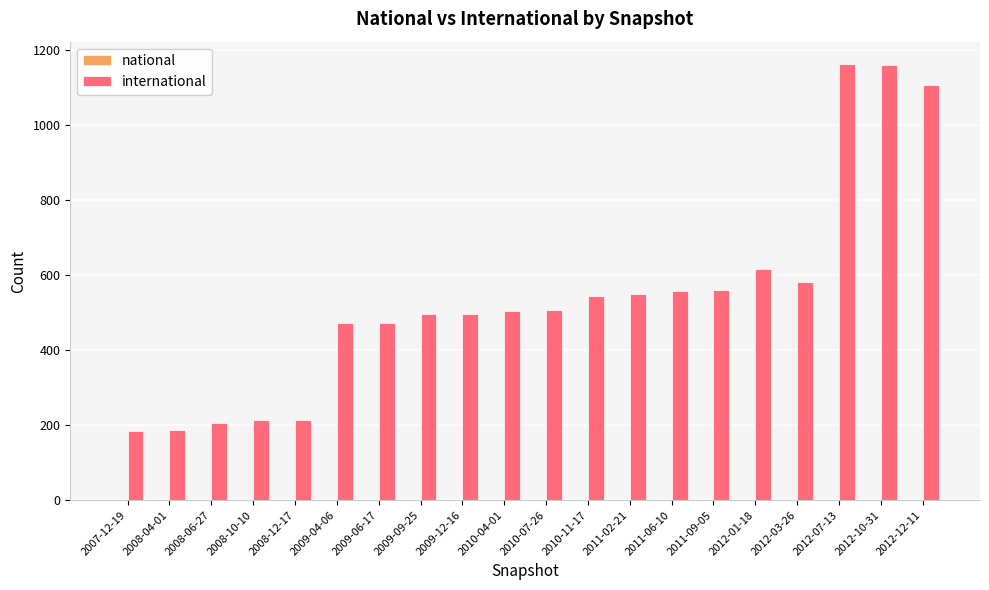

True or false: the data shows 1836 at 2012-10-31.

False